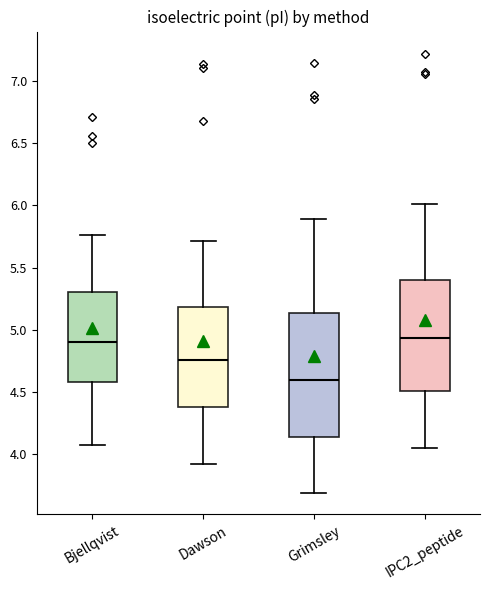

Reading left to right, transcribe this box plot: for each box, give where its median line is, the range the box spans, and where its two whiskers end, as read against the y-axis. The values are not printed on the chart, so give them approximately, as read against the axis.

Bjellqvist: median 4.90, box 4.60 to 5.30, whiskers 4.10 to 5.75
Dawson: median 4.75, box 4.40 to 5.20, whiskers 3.90 to 5.70
Grimsley: median 4.60, box 4.15 to 5.15, whiskers 3.70 to 5.90
IPC2_peptide: median 4.95, box 4.50 to 5.40, whiskers 4.05 to 6.00